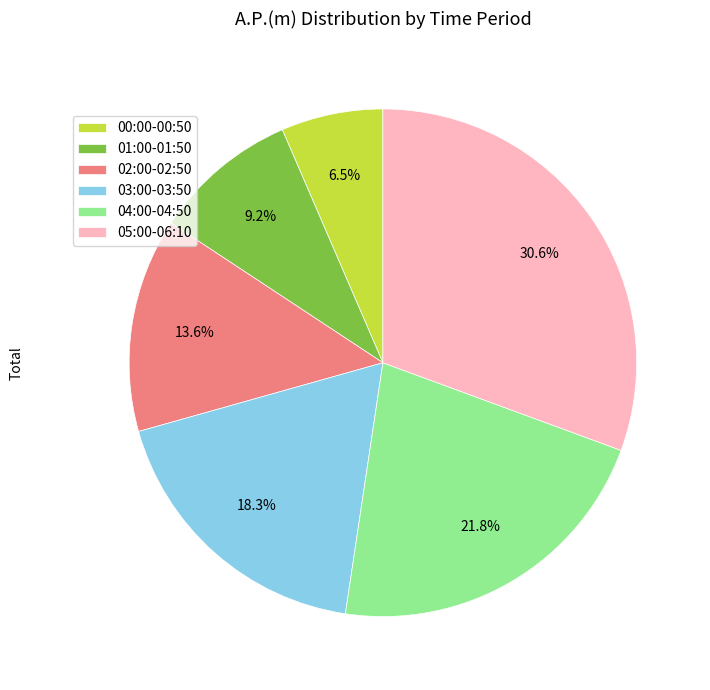

Is there any slice that represents more than half of the pie?

No